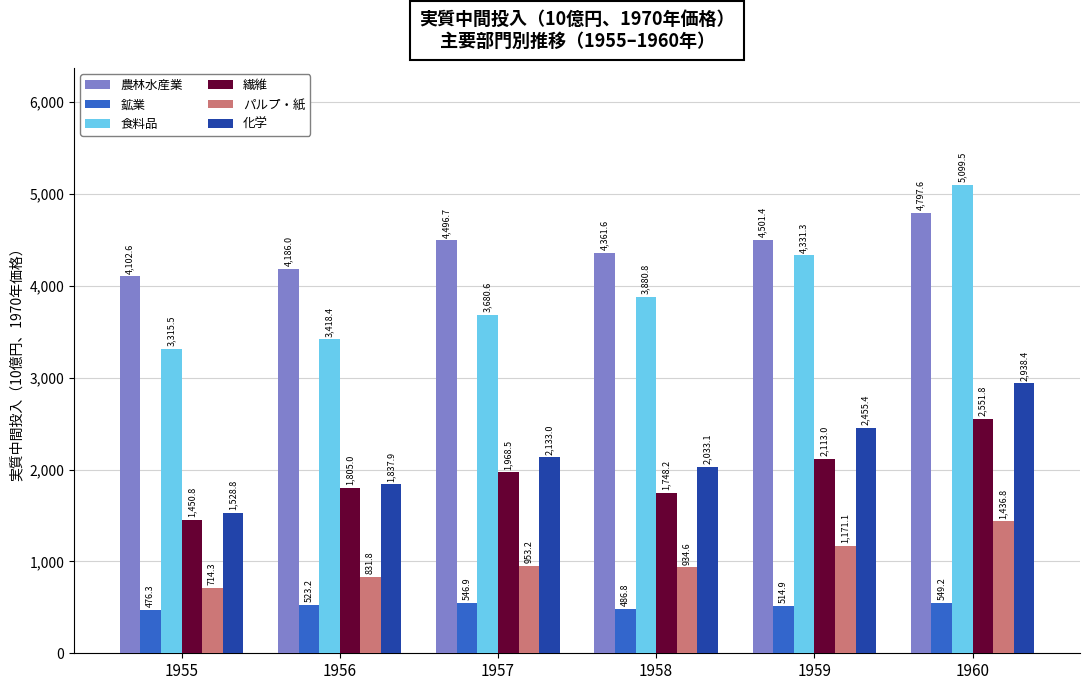

What is the sum of the 鉱業 values at 1960 and 1959?

1064.1